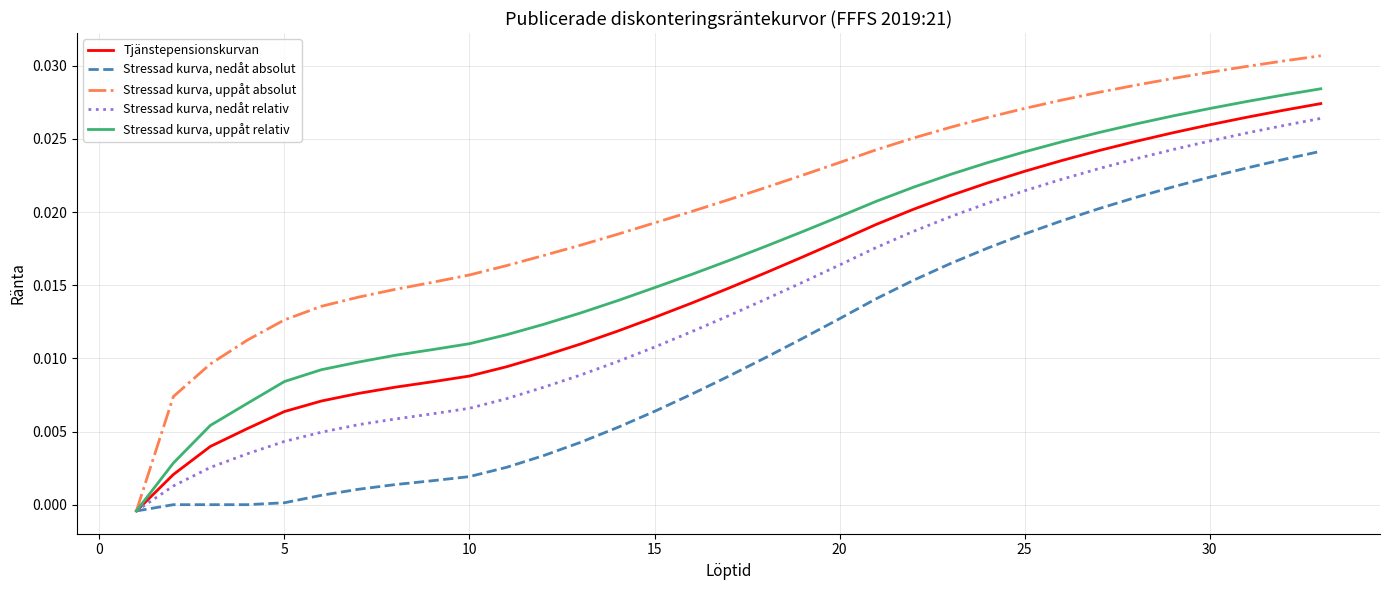

Which series has the widest spread of values?

Stressad kurva, uppåt absolut